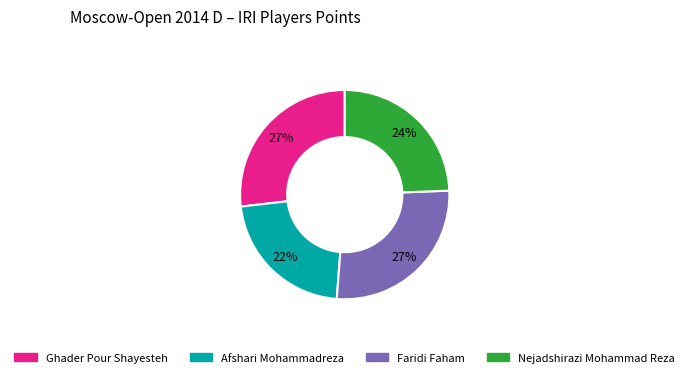

Which category has the smallest portion of the pie?

Afshari Mohammadreza